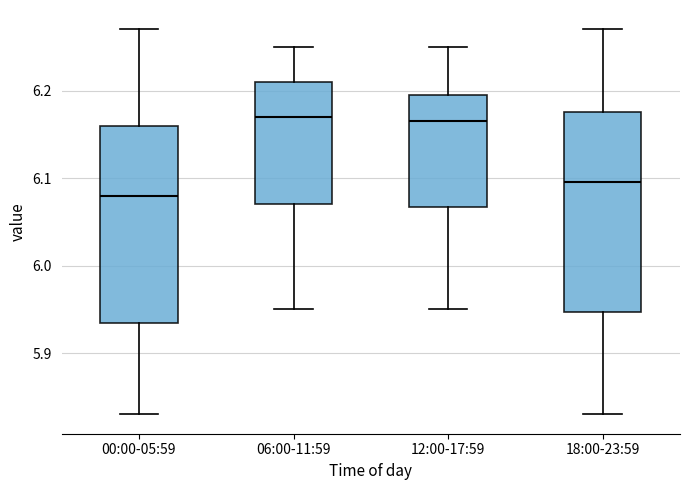

Reading left to right, read every box against the y-axis: the position of its median line, the range the box covers, and the ends of its whiskers. The values are not printed on the chart, so give them approximately, as read against the axis.

00:00-05:59: median 6.08, box 5.94 to 6.16, whiskers 5.83 to 6.27
06:00-11:59: median 6.17, box 6.07 to 6.21, whiskers 5.95 to 6.25
12:00-17:59: median 6.17, box 6.07 to 6.20, whiskers 5.95 to 6.25
18:00-23:59: median 6.10, box 5.95 to 6.18, whiskers 5.83 to 6.27